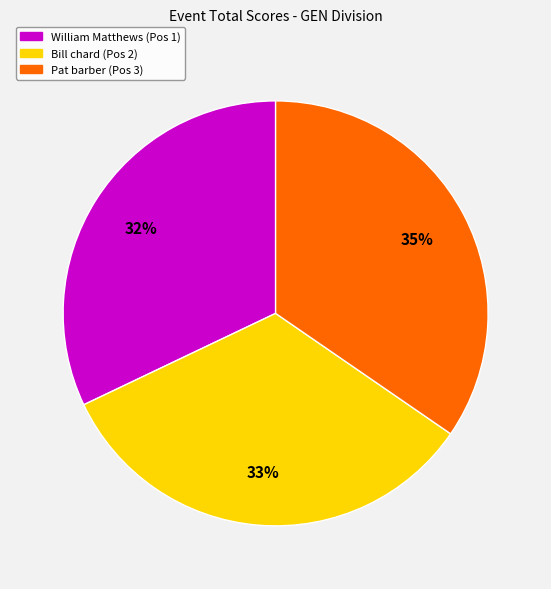

Does any single category account for the majority?

No